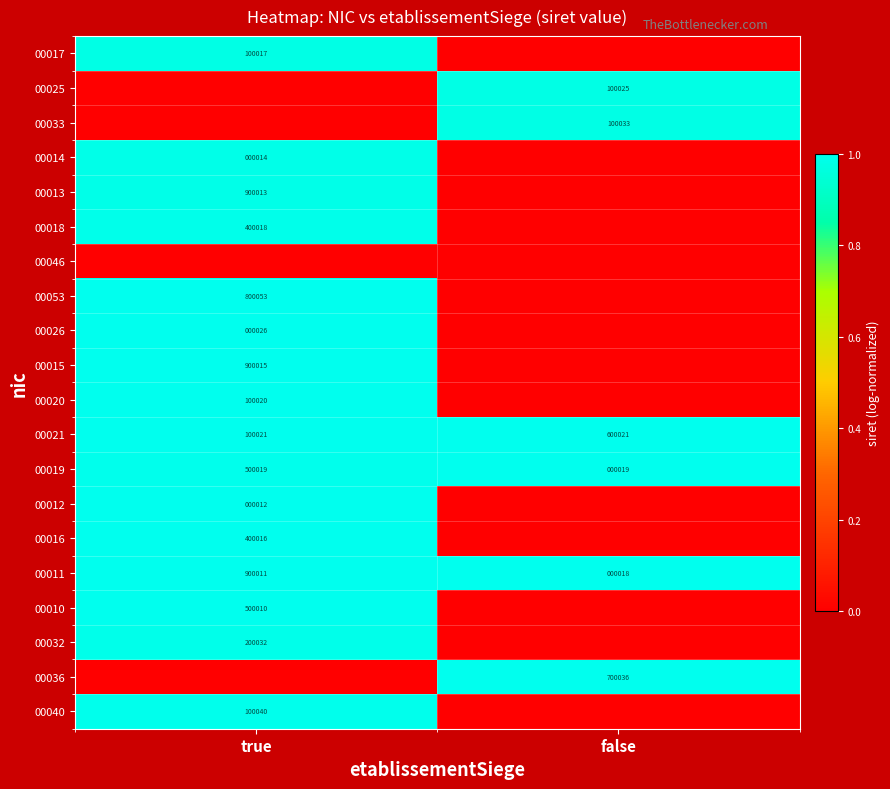

True or false: 00026 has a value of 26 at true.

True